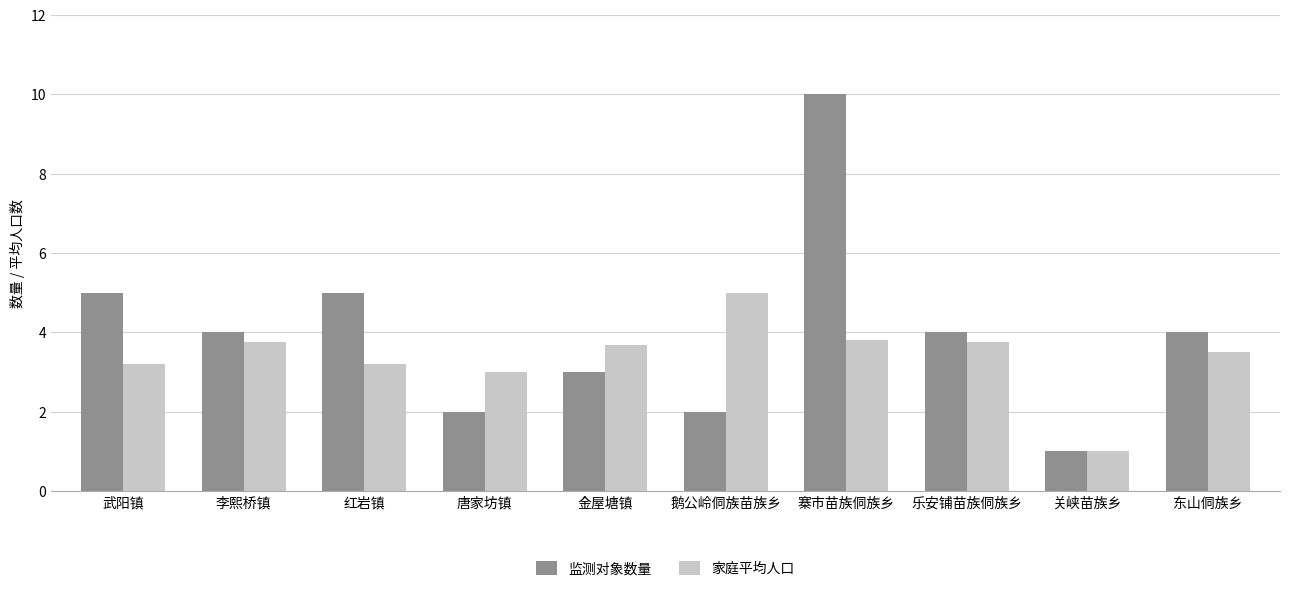

What is the difference between the 家庭平均人口 values at 武阳镇 and 寨市苗族侗族乡?

0.6